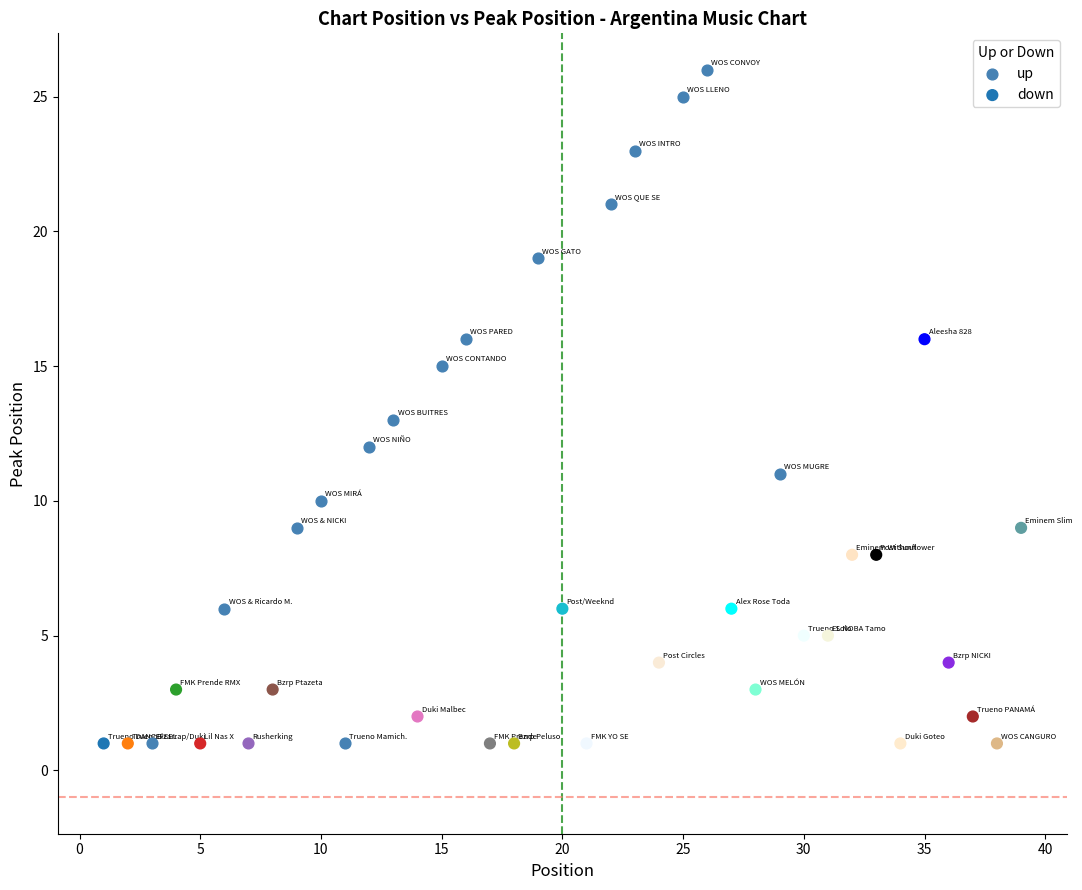

Which series contains the highest Y value?

up